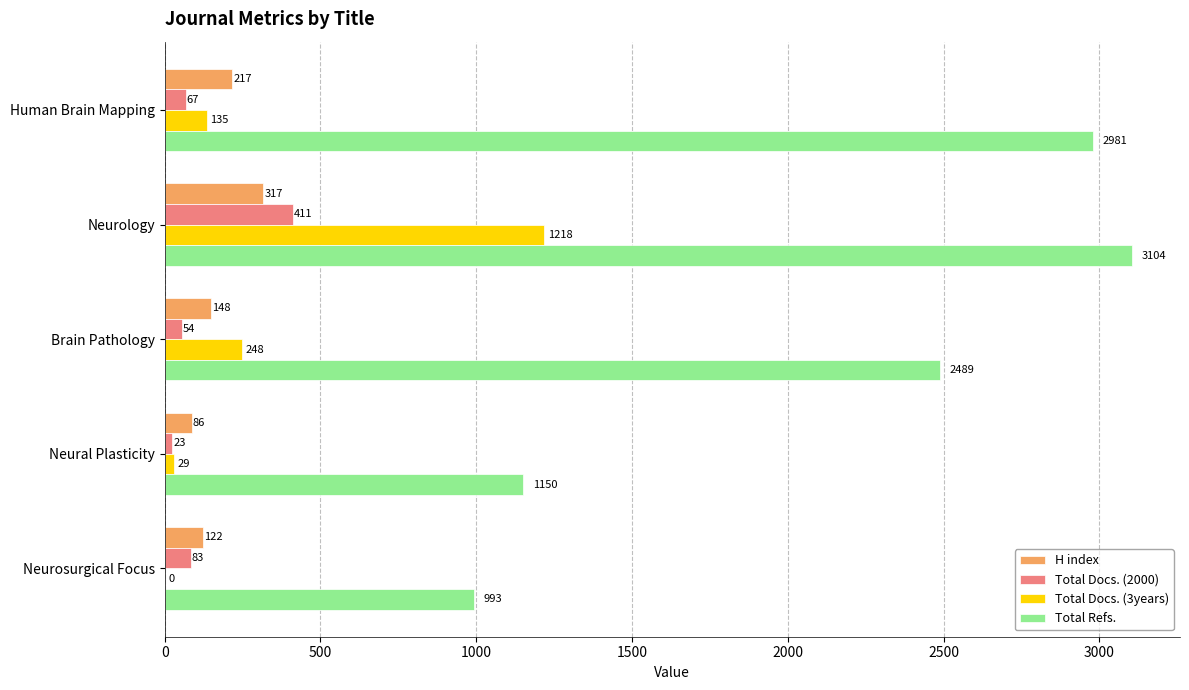

Is it true that Total Refs. equals 274 at Neurosurgical Focus?

False